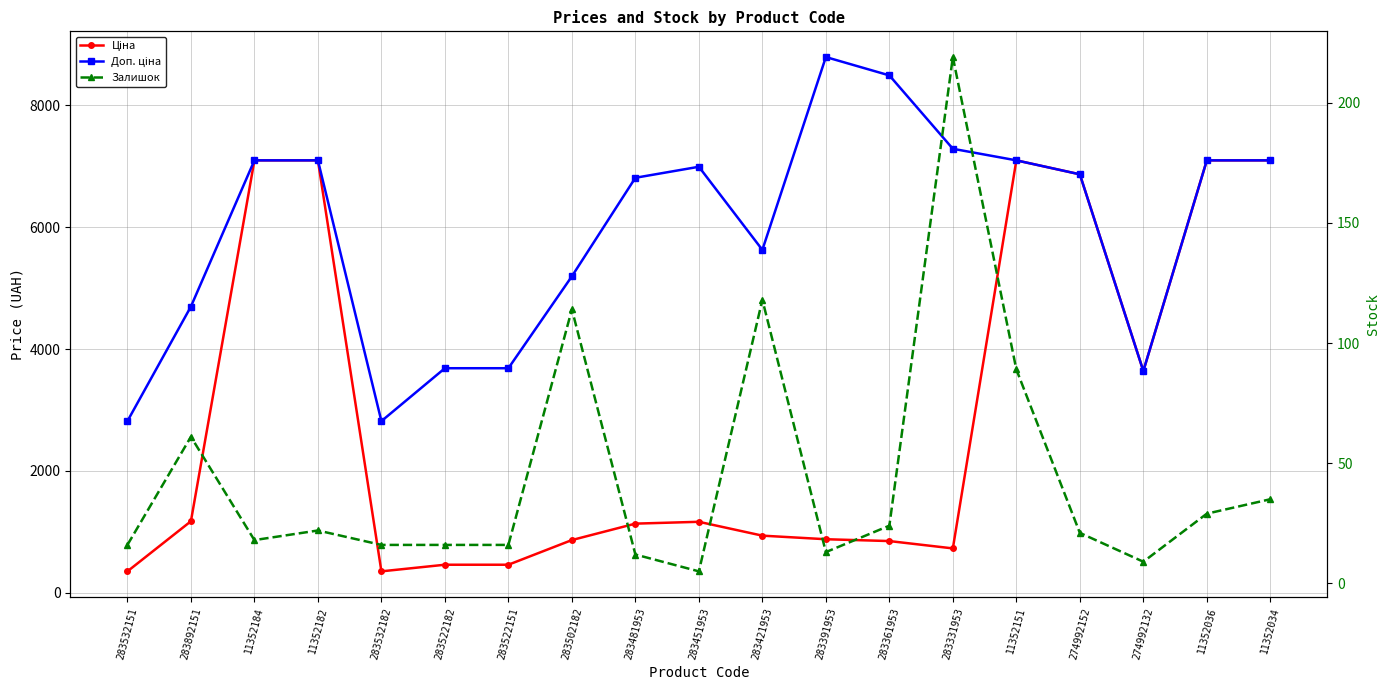

Reading left to right, transcribe all the data shown in this chart.

Ціна: 352.2	1174.7	7098.8	7098.8	352.2	460.8	460.8	865.9	1135.5	1165.6	938.2	879.5	849.3	728.9	7098.8	6869.4	3640.8	7098.8	7098.8
Доп. ціна: 2818.0	4698.8	7098.8	7098.8	2818.0	3686.5	3686.5	5195.4	6812.7	6993.4	5629.1	8794.5	8493.3	7288.6	7098.8	6869.4	3641.0	7098.8	7098.8
Залишок: 16.0	61.0	18.0	22.0	16.0	16.0	16.0	114.0	12.0	5.0	118.0	13.0	24.0	219.0	89.0	21.0	9.0	29.0	35.0